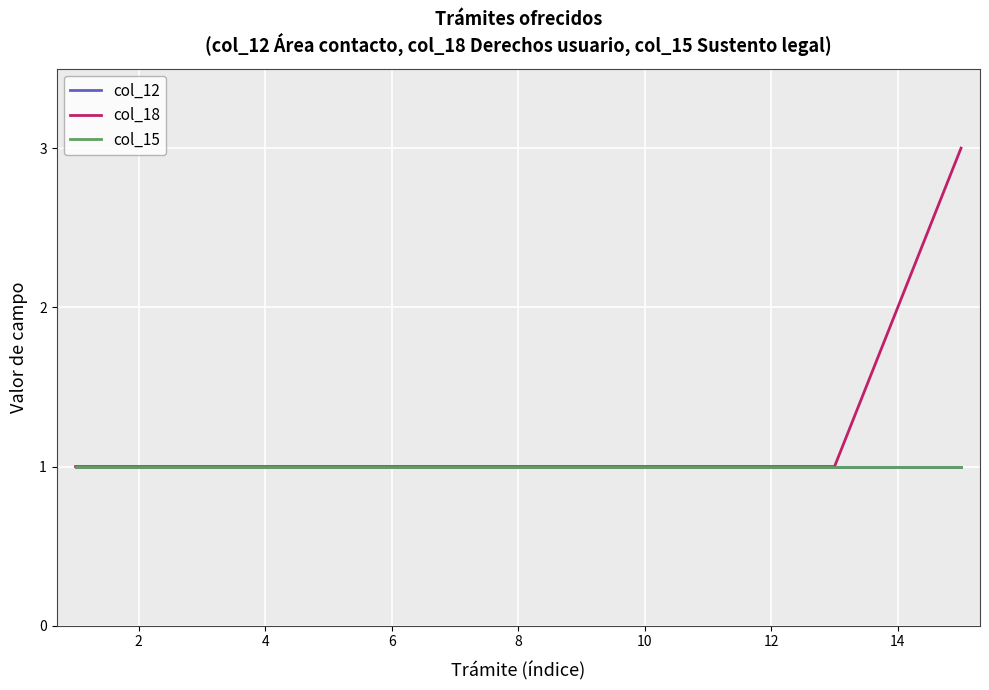

True or false: col_12 and col_18 intersect in this chart.

False